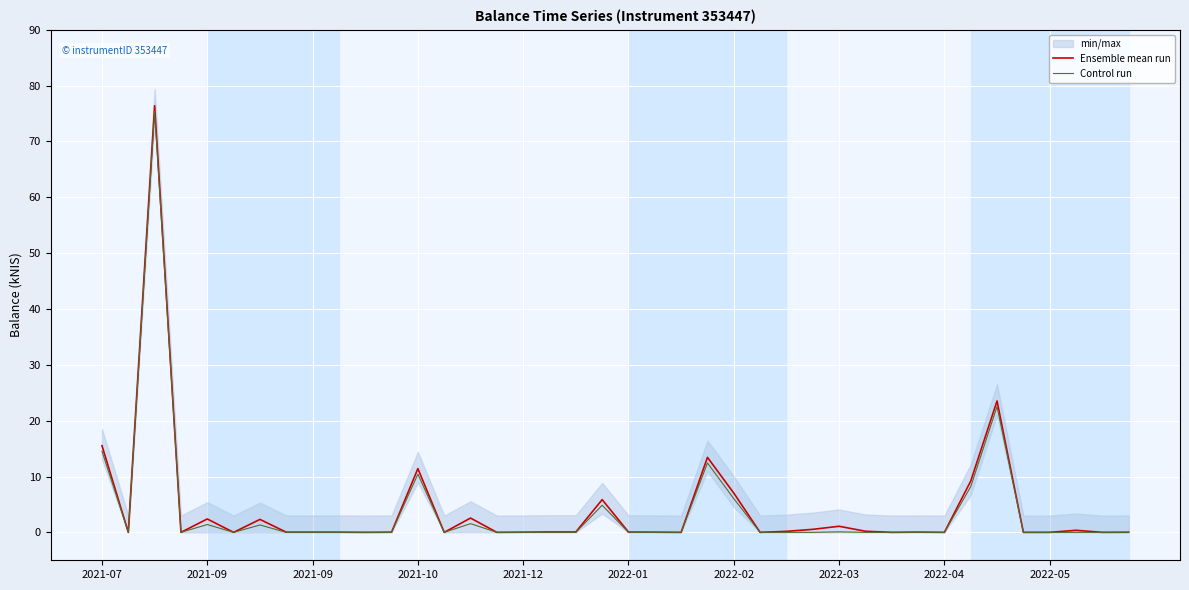

How many positive values does the Control run series have?

12